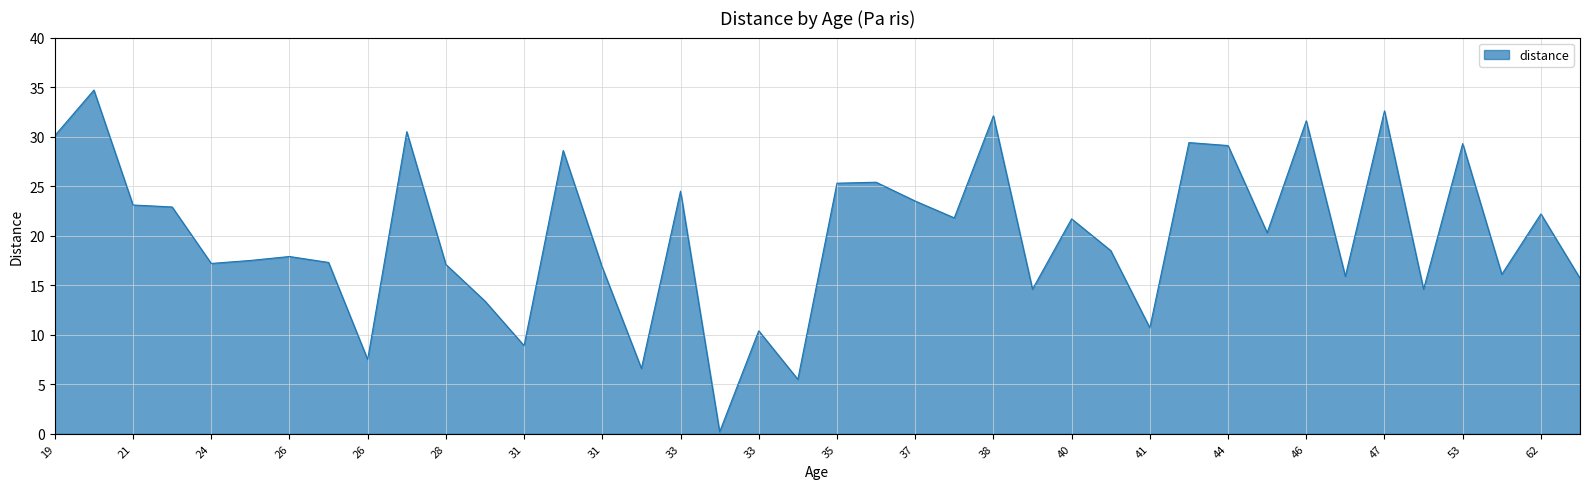

What is the difference between the maximum and minimum values?

34.5